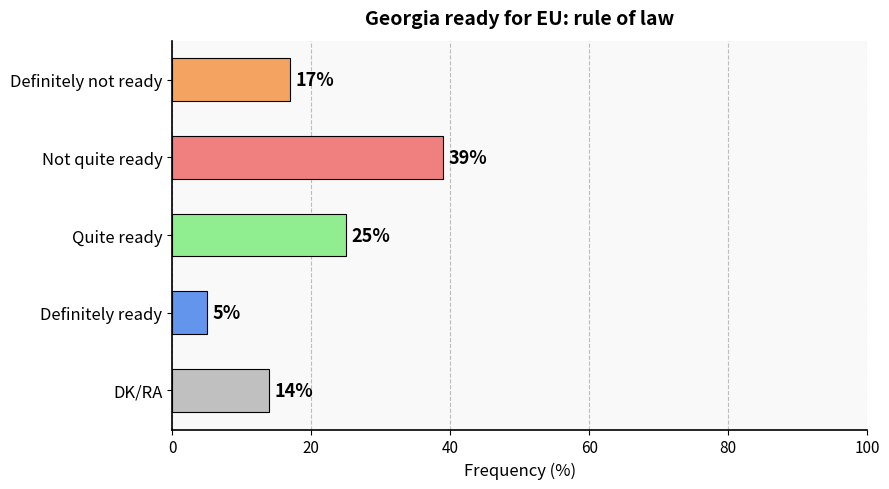

Reading top to bottom, list all the values displayed in this chart.

Definitely not ready=17	Not quite ready=39	Quite ready=25	Definitely ready=5	DK/RA=14